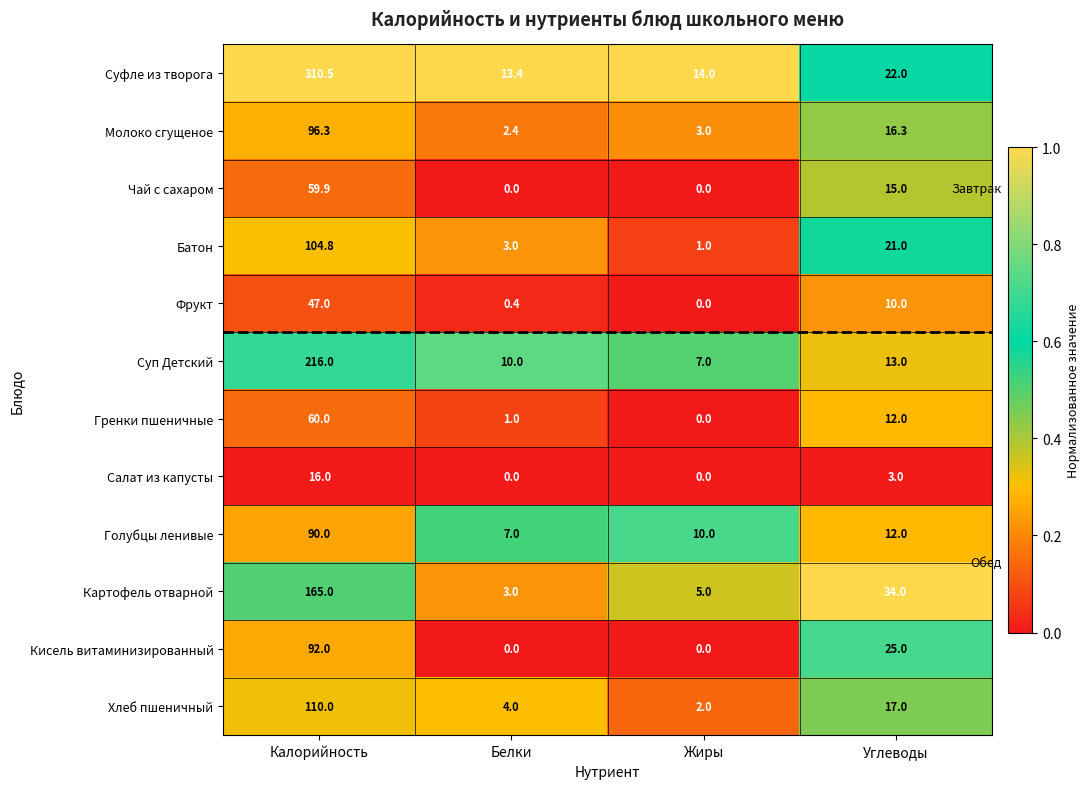

Is the value of Голубцы ленивые at Белки greater than the value of Батон at Белки?

Yes